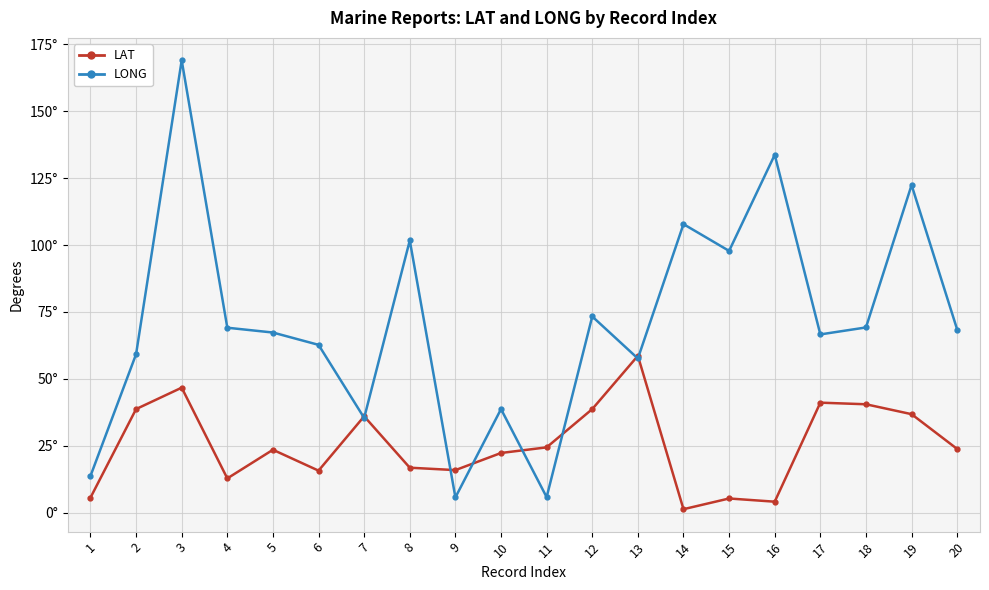

Rank the series at 8 from lowest to highest value.

LAT, LONG